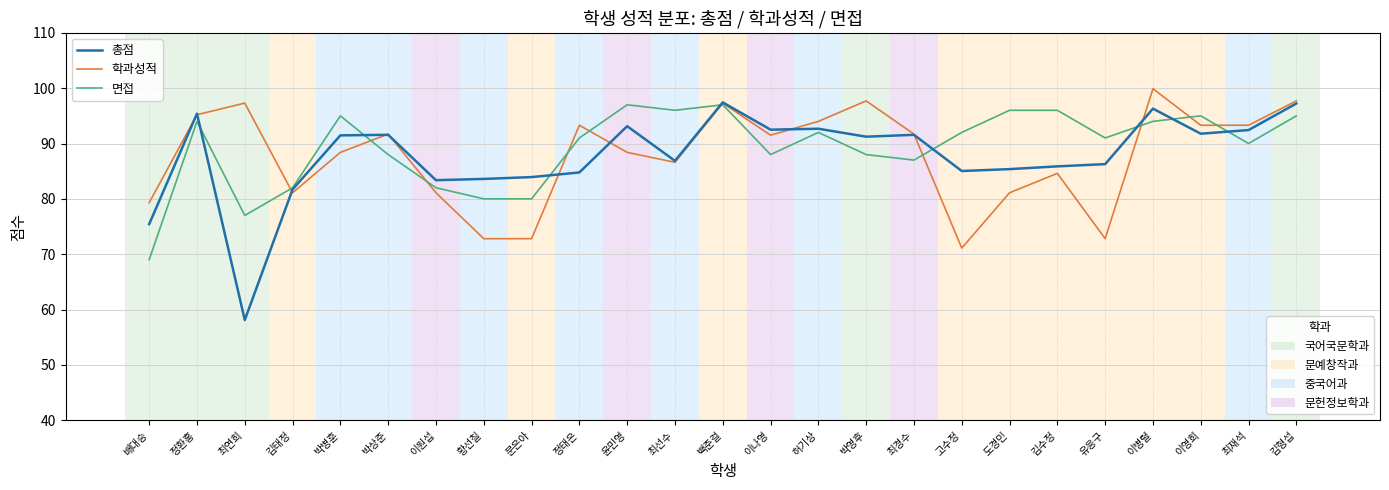

What position from the left is 최경수?

17